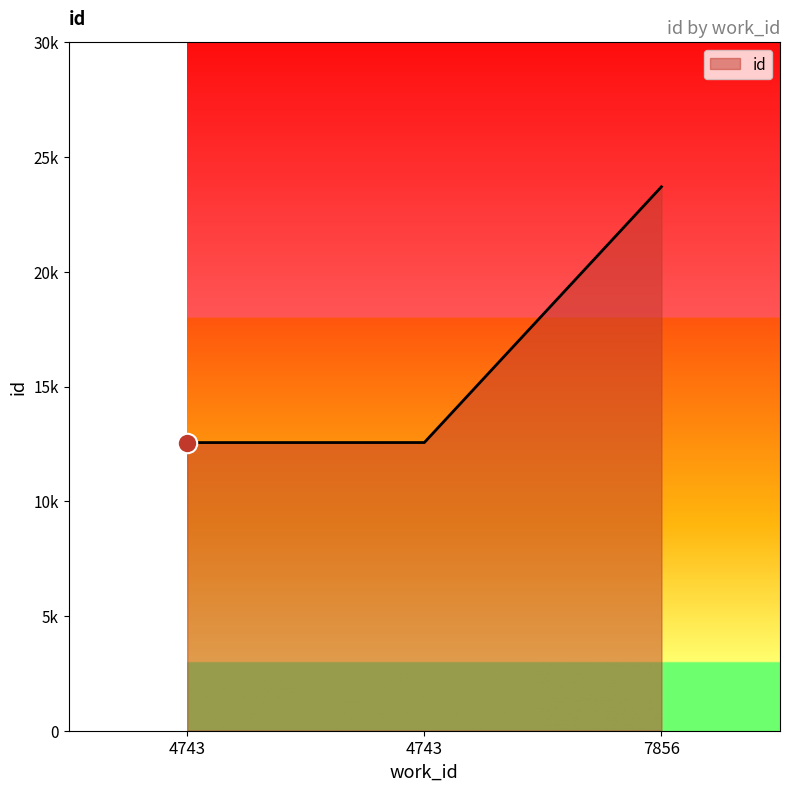

Does the chart have visible grid lines?

No